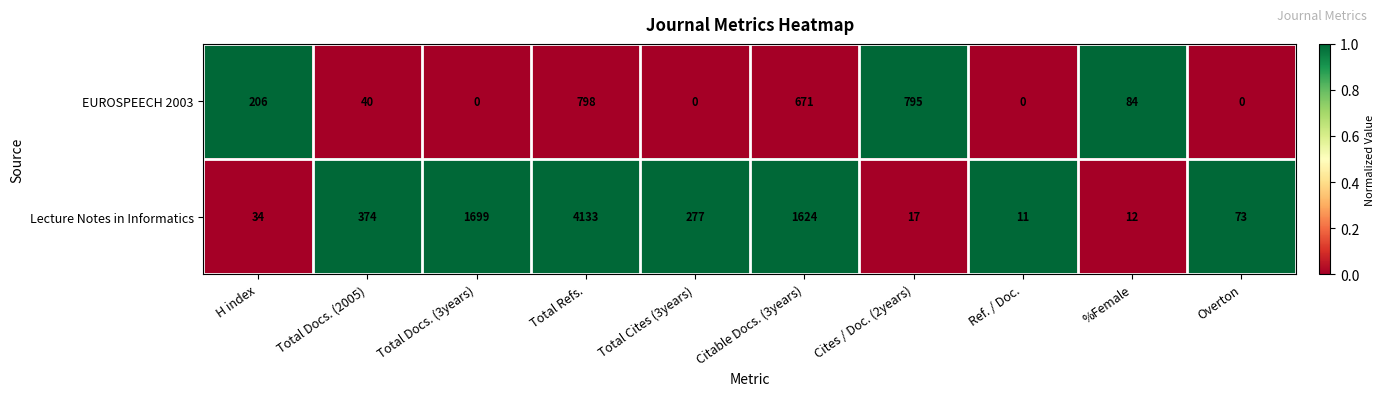

How many values in the EUROSPEECH 2003 series are below 84?

5